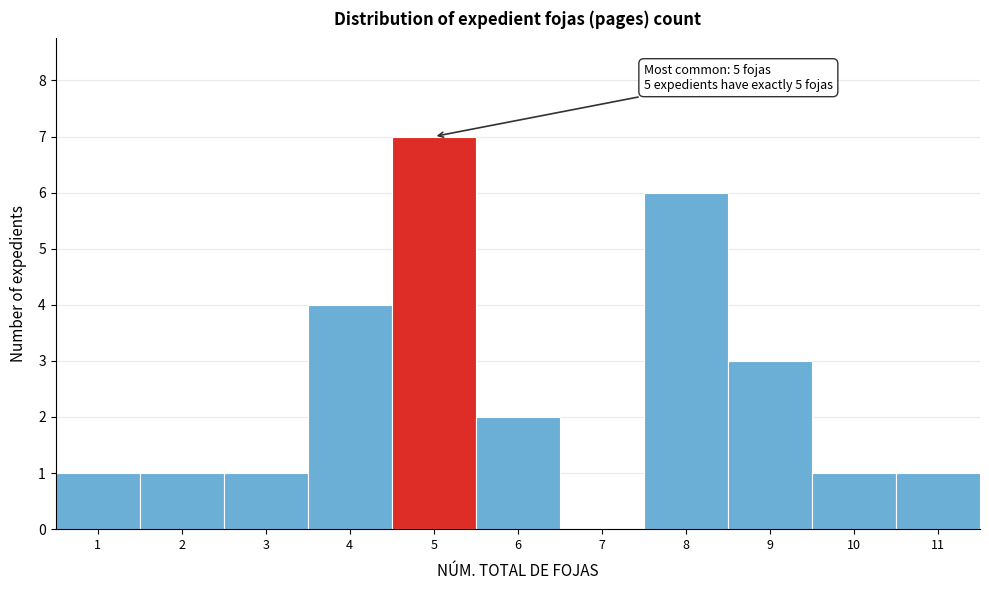

Reading left to right, list all the values displayed in this chart.

1=1	2=1	3=1	4=4	5=7	6=2	7=0	8=6	9=3	10=1	11=1